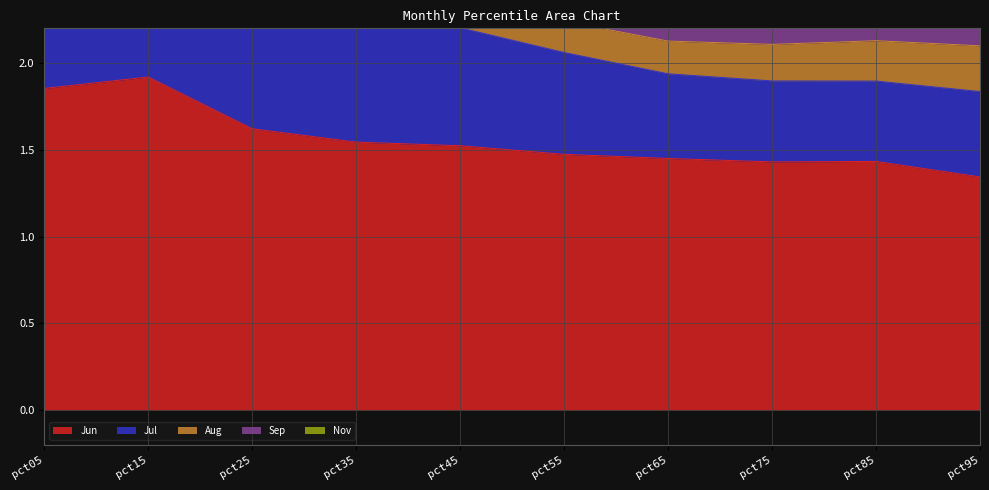

How many lines are shown in the chart?

5